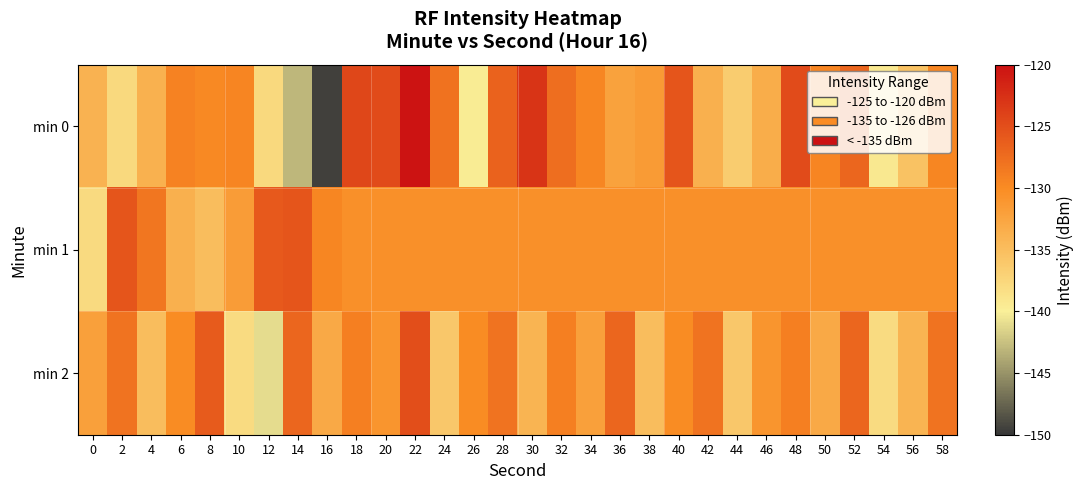

Which series has the widest spread of values?

min 0